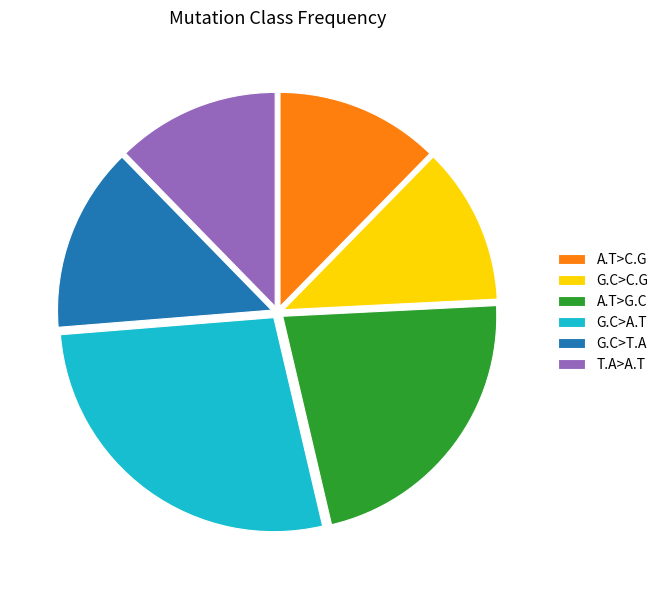

Which has a higher value, A.T>G.C or G.C>C.G?

A.T>G.C